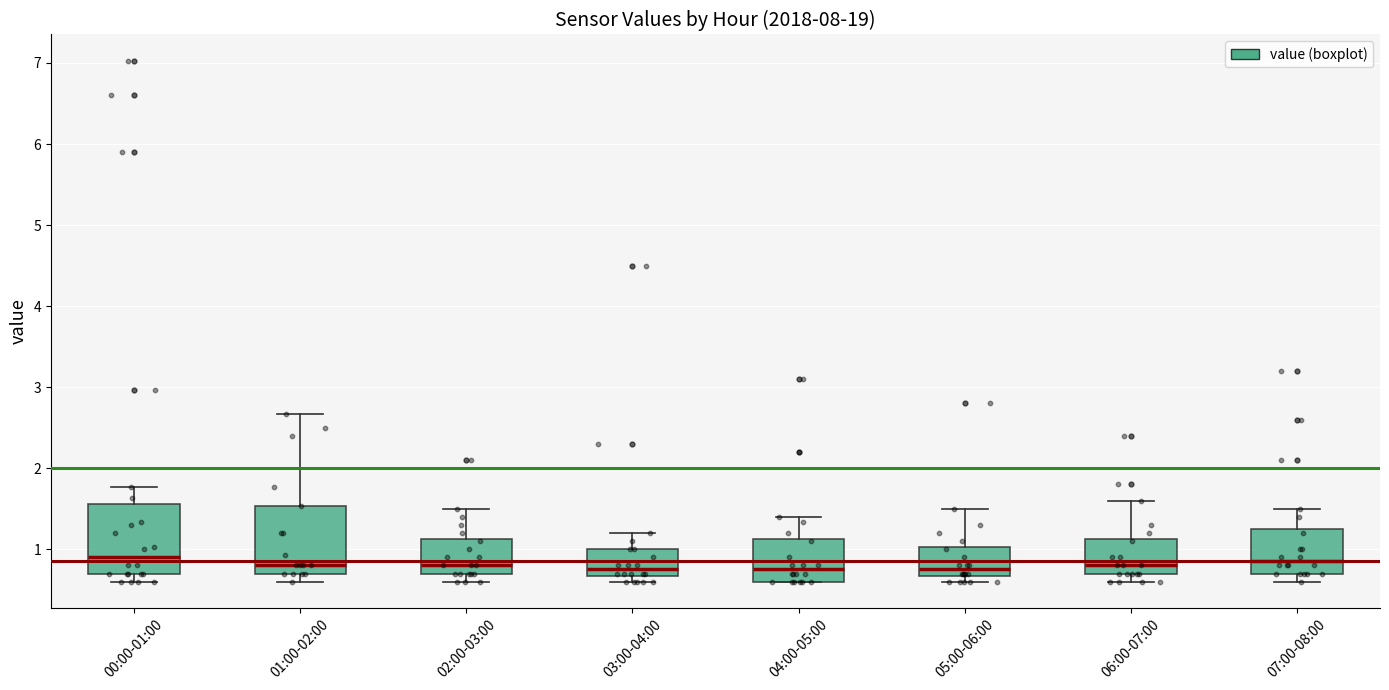

Where does the upper whisker of the box for 01:00-02:00 end on the y-axis? The values are not printed on the chart, so give them approximately, as read against the axis.

2.7